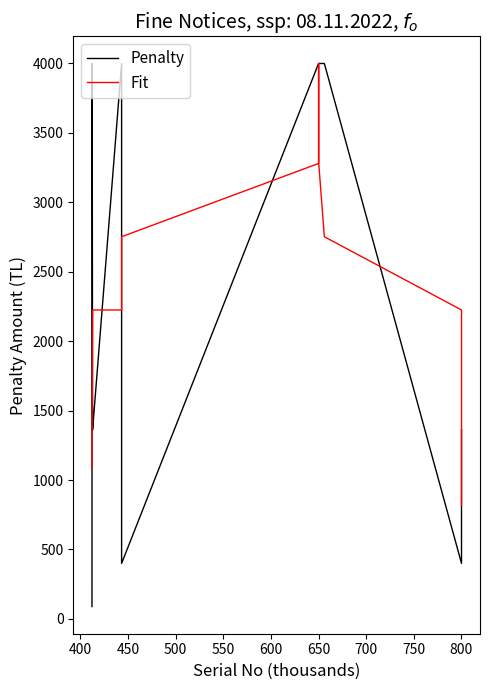

What is the greatest value displayed?

4000.0